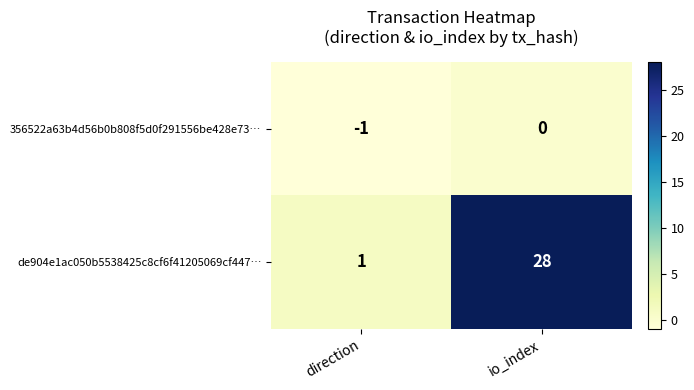

Is it true that de904e1ac050b5538425c8cf6f41205069cf447… equals 2 at direction?

False